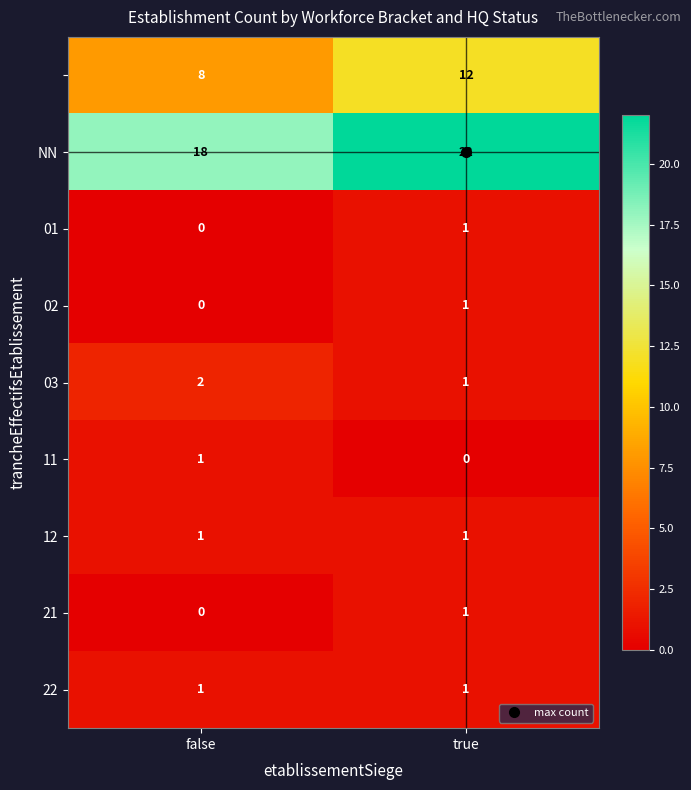

What is the spread (max minus min) of values at false?

18